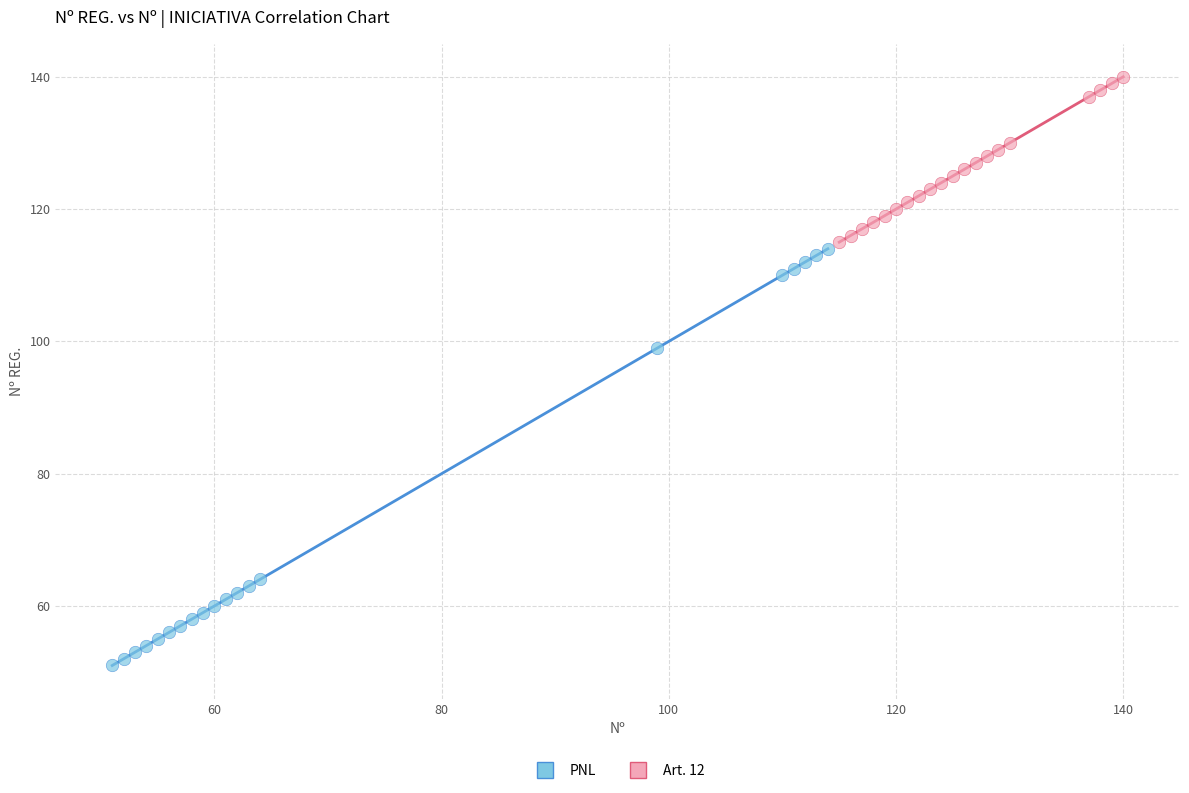

Which series contains the lowest Y value?

PNL